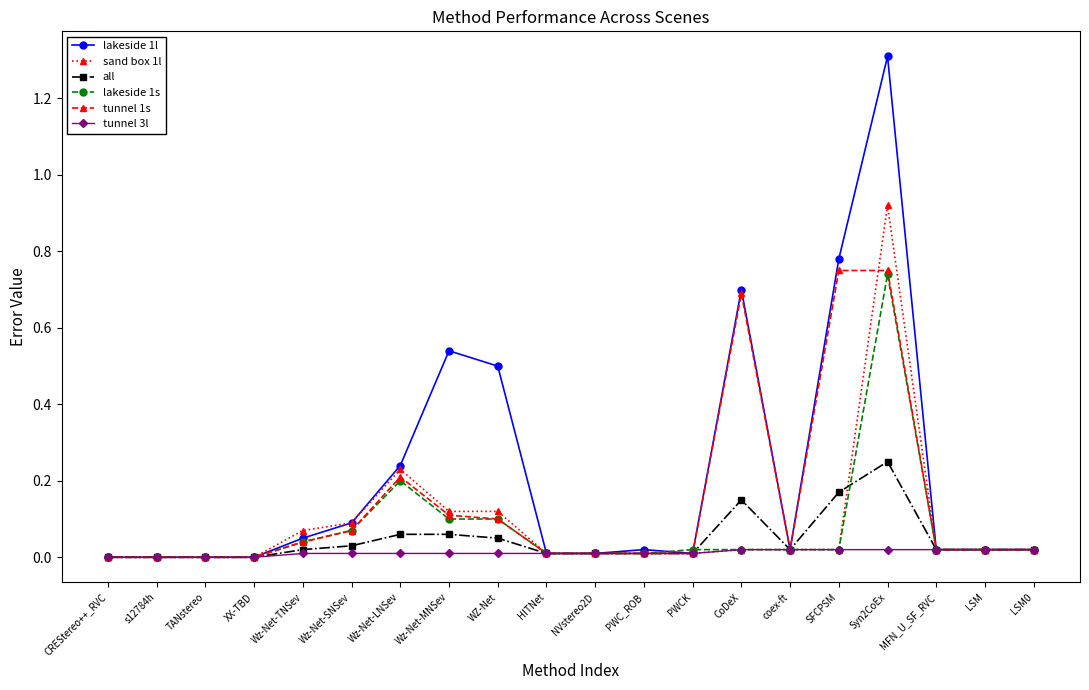

Count the number of categories in the chart.

20